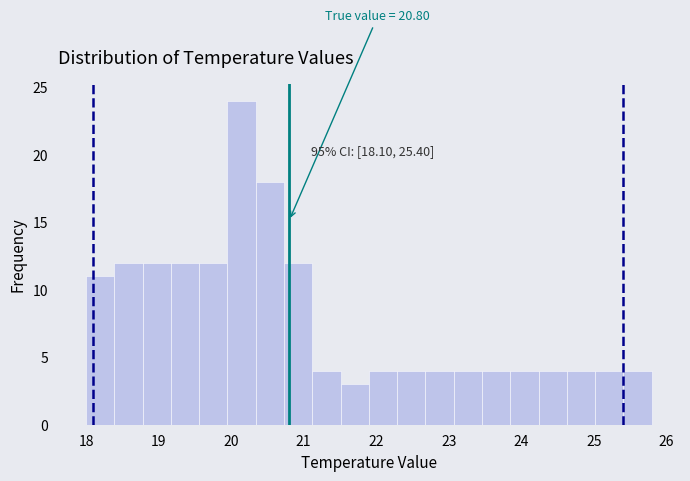

Around what value on the x-axis is the tallest bar? Give the approximate position of its centre, as read against the axis.

20.1